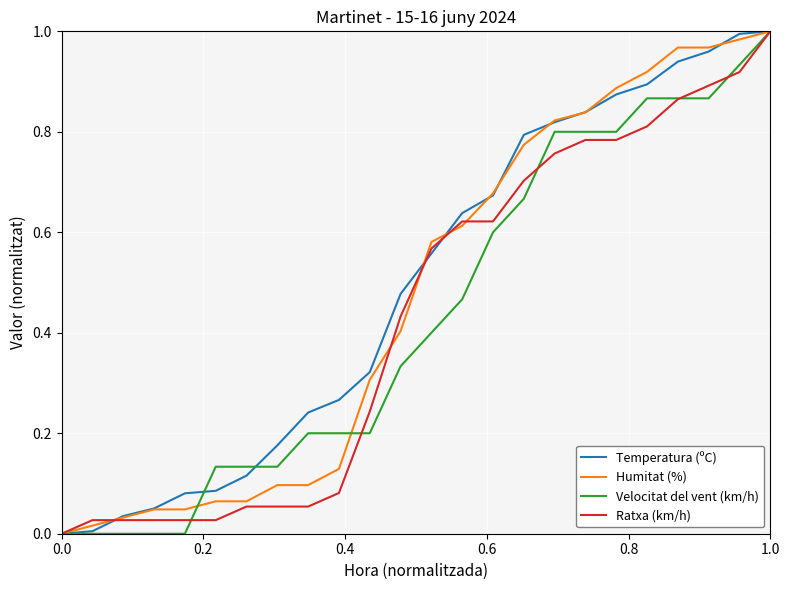

Is it true that Ratxa (km/h) equals -0.5 at 0.0?

False